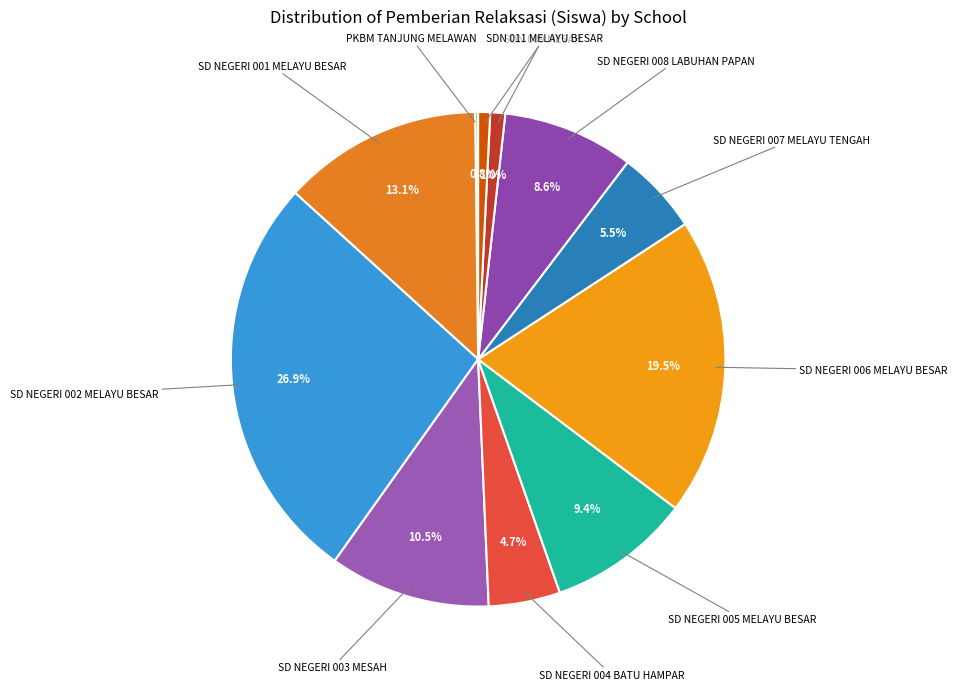

Does any single category account for the majority?

No